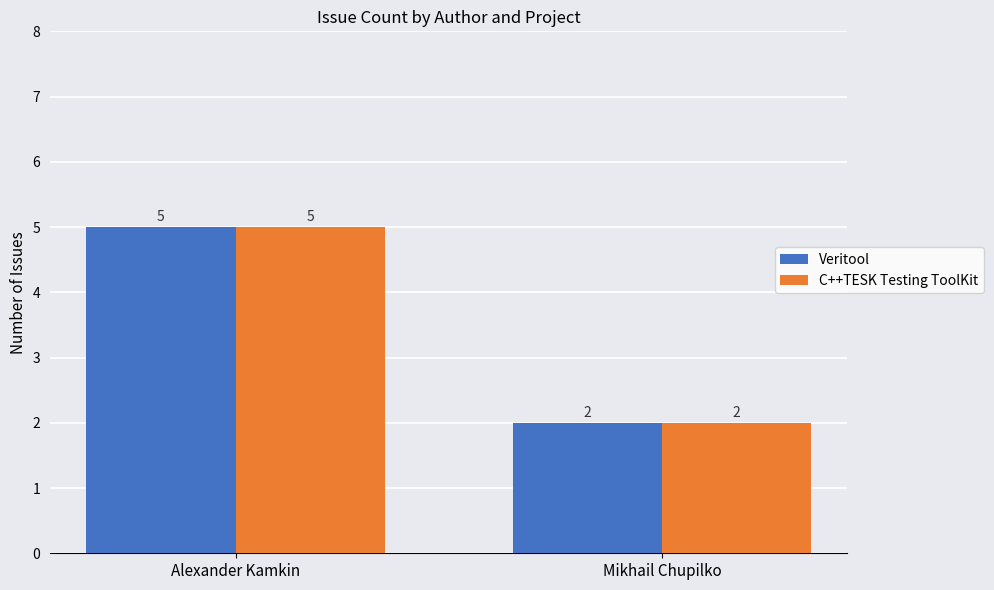

Reading right to left, transcribe all the data shown in this chart.

Veritool: 2	5
C++TESK Testing ToolKit: 2	5